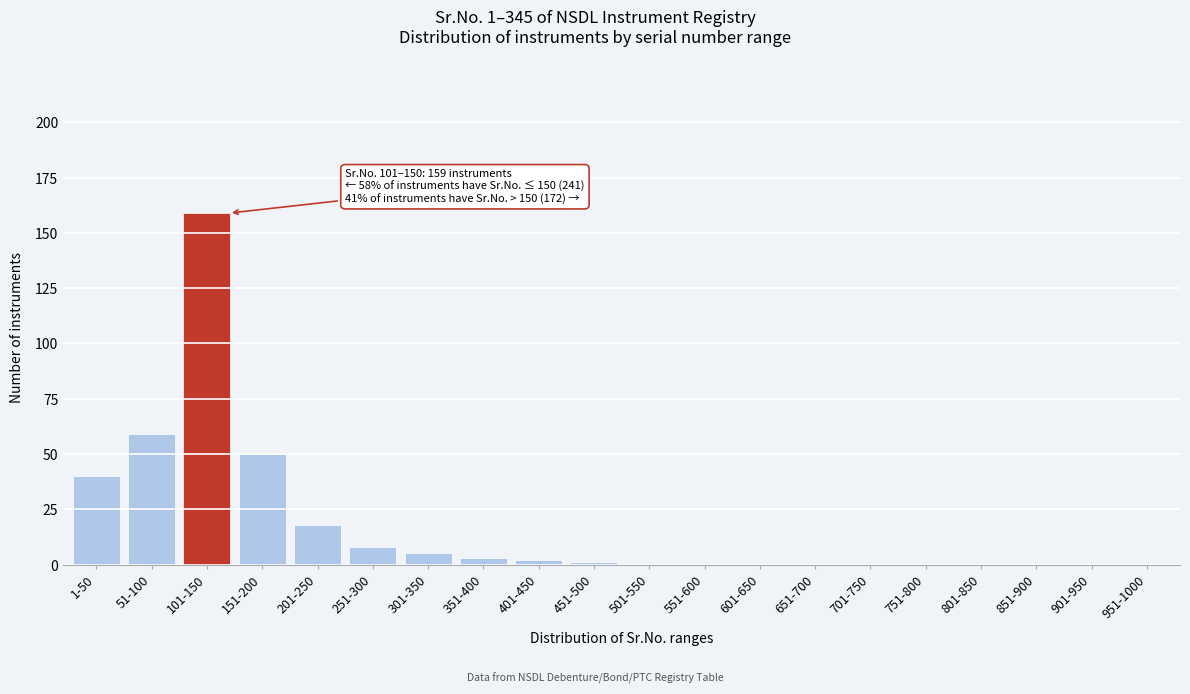

Reading right to left, transcribe all the data shown in this chart.

951-1000=0	901-950=0	851-900=0	801-850=0	751-800=0	701-750=0	651-700=0	601-650=0	551-600=0	501-550=0	451-500=1	401-450=2	351-400=3	301-350=5	251-300=8	201-250=18	151-200=50	101-150=159	51-100=59	1-50=40